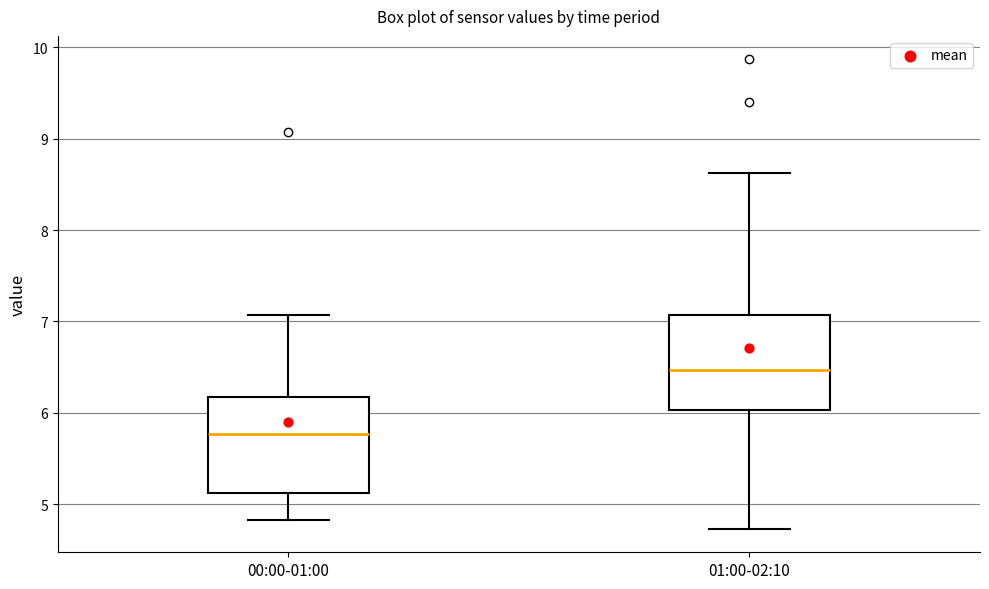

Which box's median line is the highest?

01:00-02:10